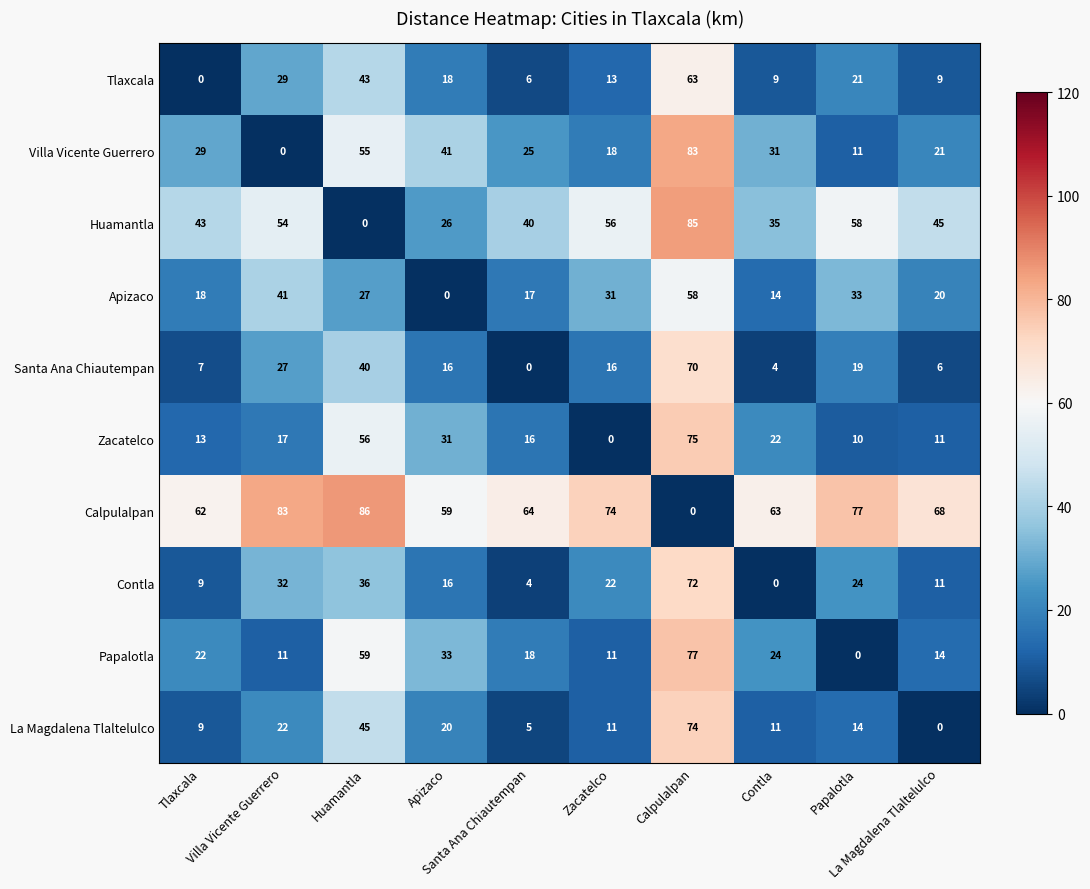

How many categories are shown in the chart?

10